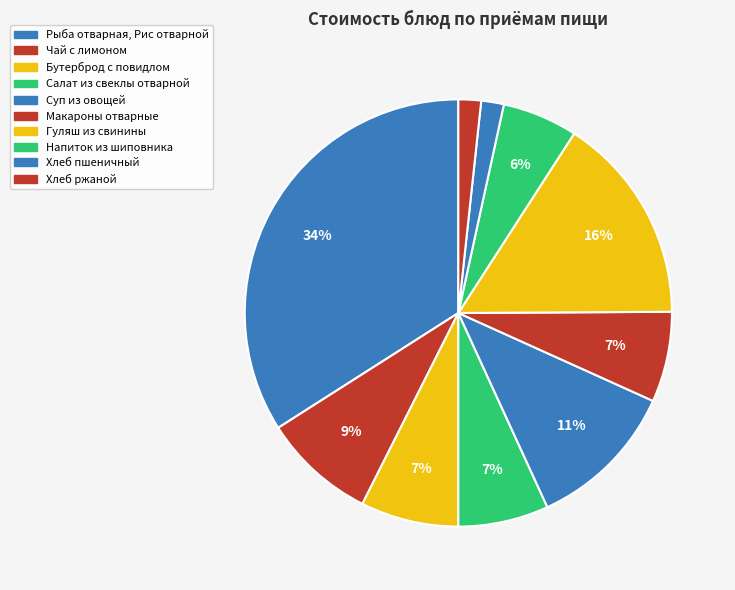

Approximately how many times larger is the value at Хлеб ржаной compared to Рыба отварная, Рис отварной?

0.1